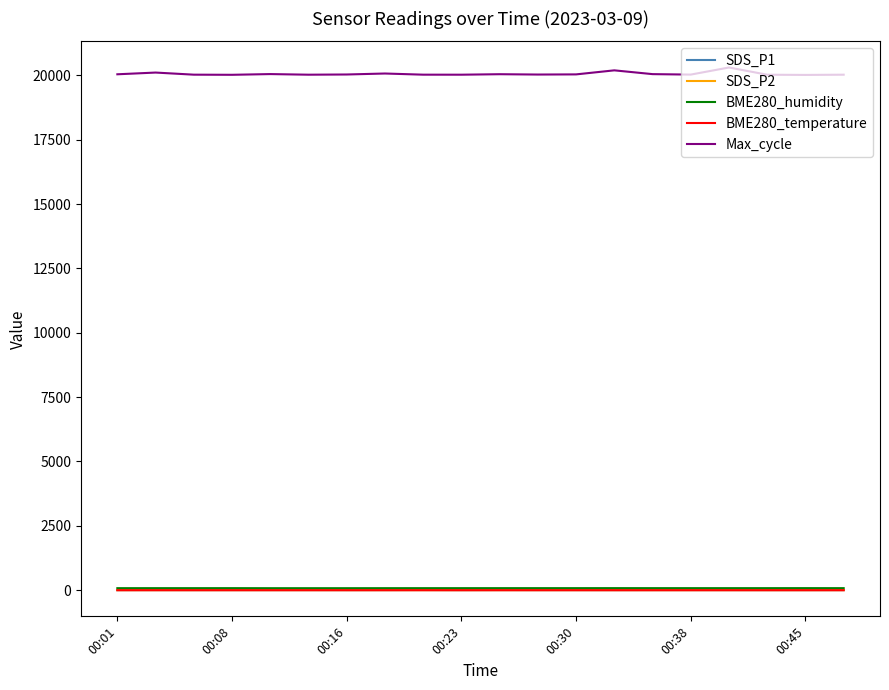

What is the difference between the maximum and minimum values in the SDS_P2 series?

0.8